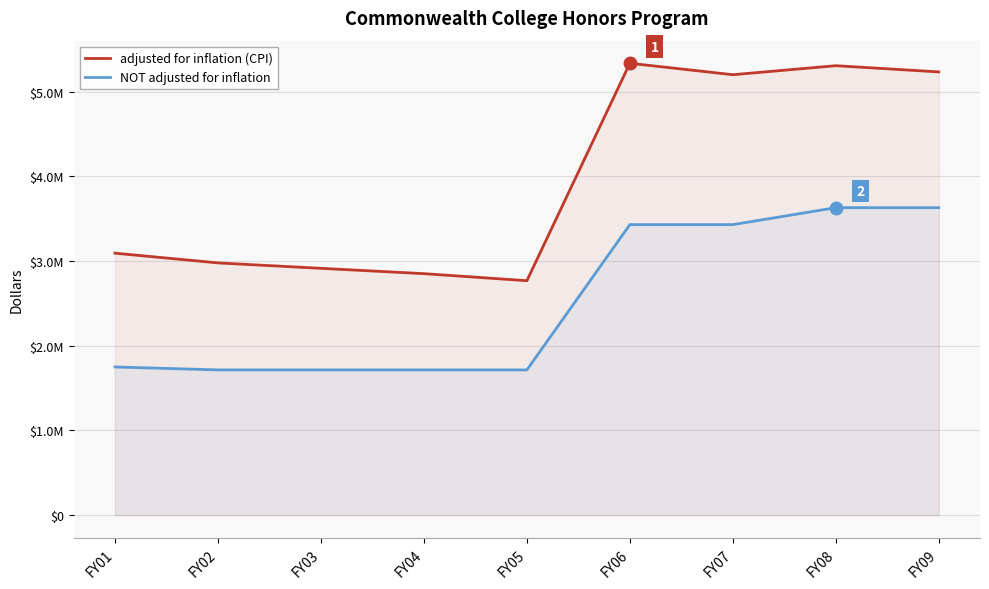

True or false: NOT adjusted for inflation and adjusted for inflation (CPI) intersect in this chart.

False